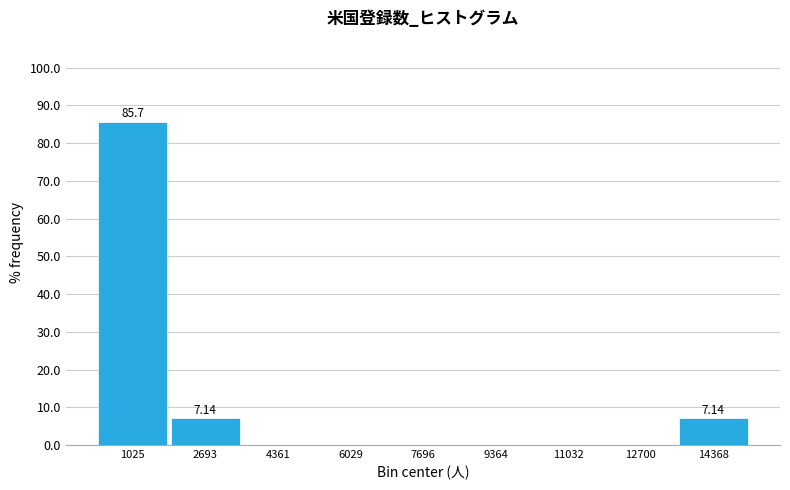

Over which range of the x-axis is the bar tallest?

200 to 1800